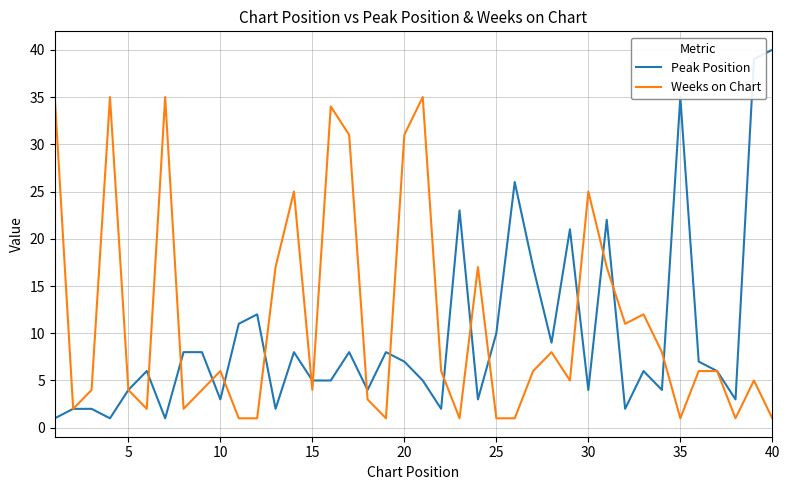

Which series has the widest spread of values?

Peak Position